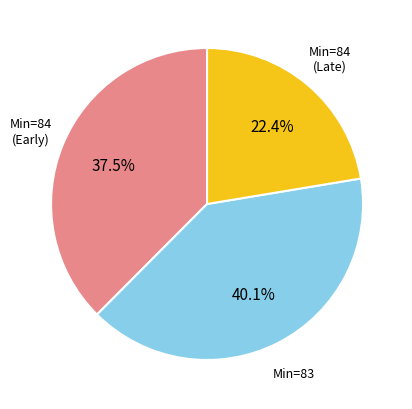

Is there any slice that represents more than half of the pie?

No